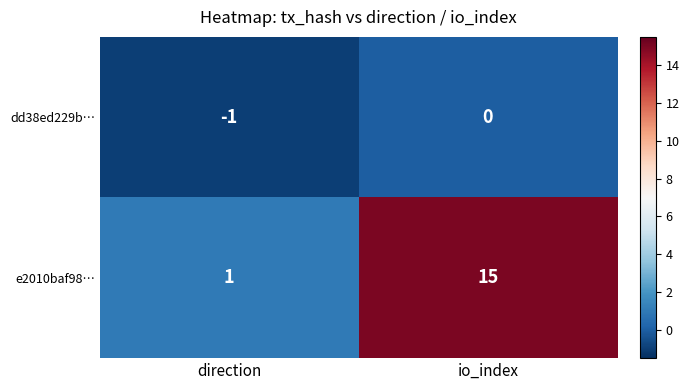

What is the maximum value shown in the chart?

15